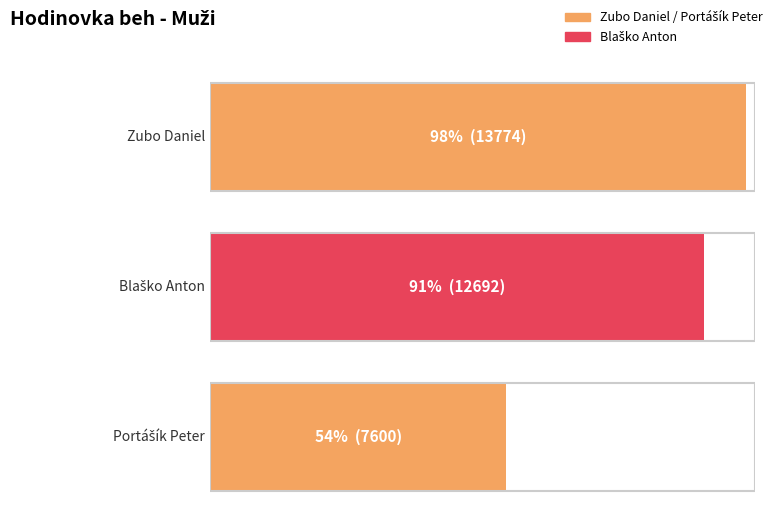

Where does the data first go above 12692?

Zubo Daniel